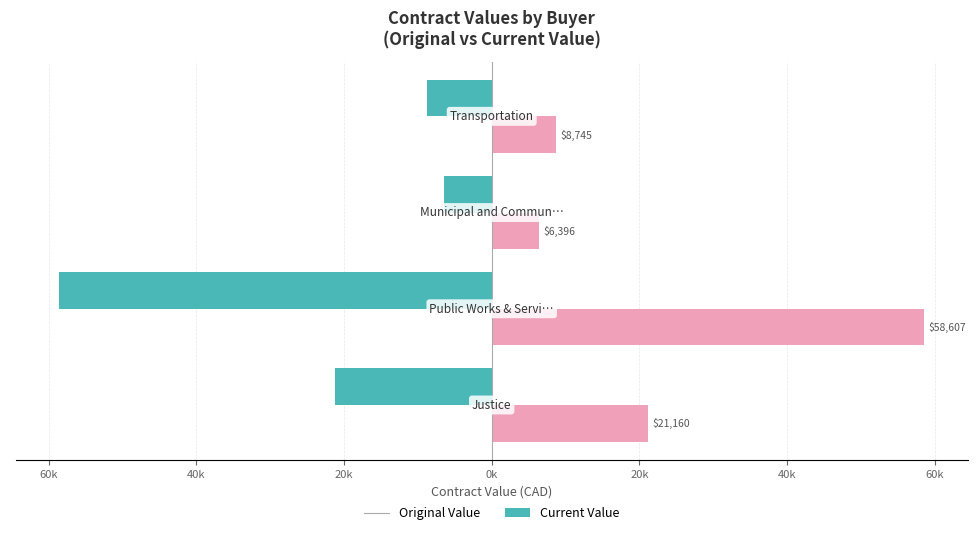

What is the smallest value displayed?

-58606.5